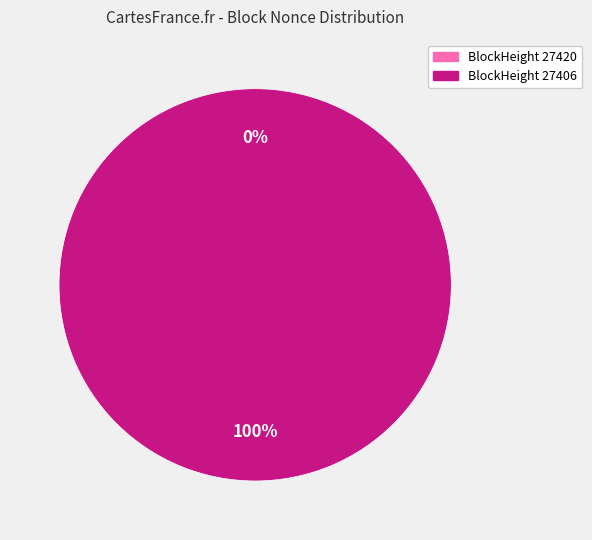

To the nearest percent, what is the difference between the largest and smallest slice percentages?

100%